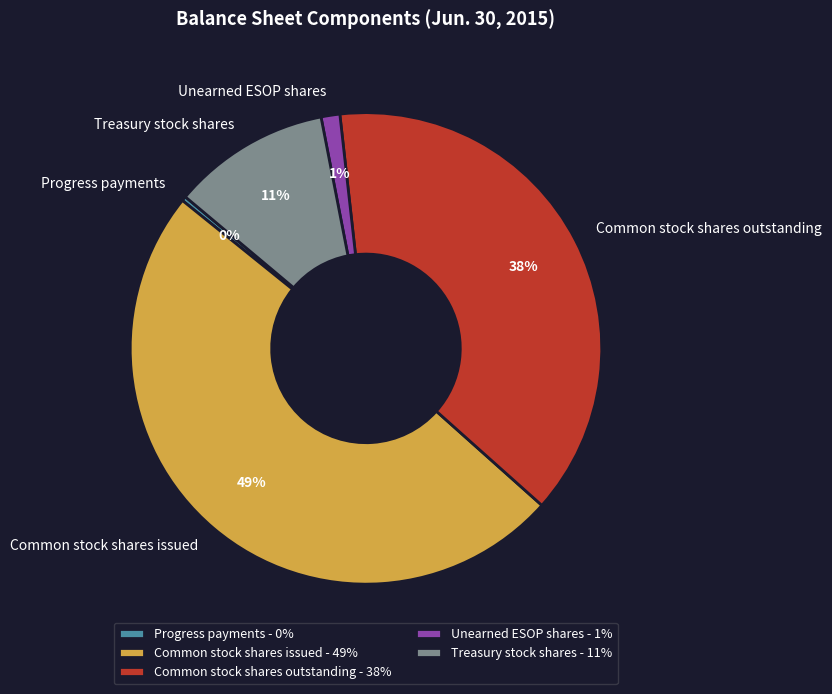

Combined, do Unearned ESOP shares and Common stock shares outstanding account for over 50%?

No